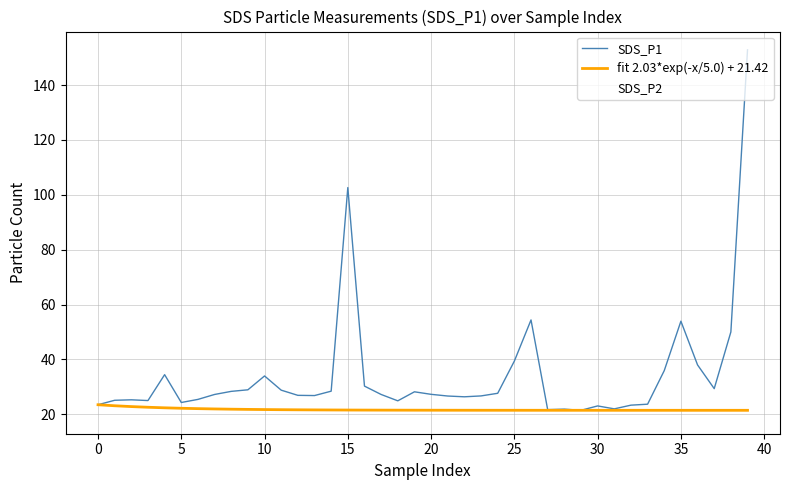

After their last crossing, which series has the higher values: fit 2.03*exp(-x/5.0) + 21.42 or SDS_P1?

SDS_P1